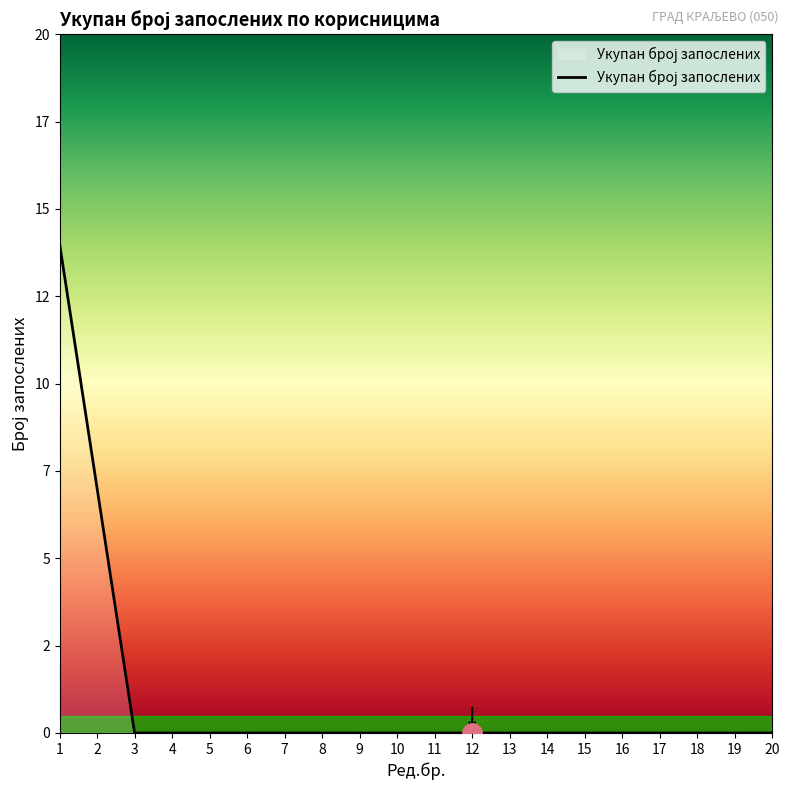

Does the chart have visible grid lines?

No